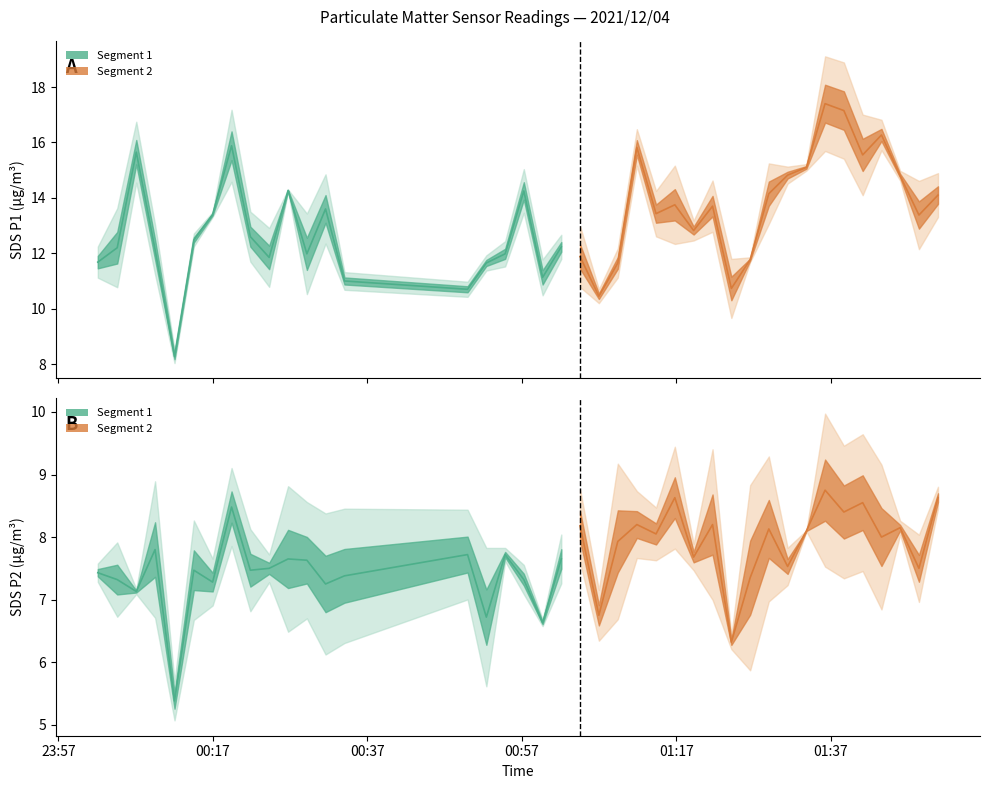

True or false: SDS_P2 has a value of 8.2 at 2021/12/04 01:11:53.

True